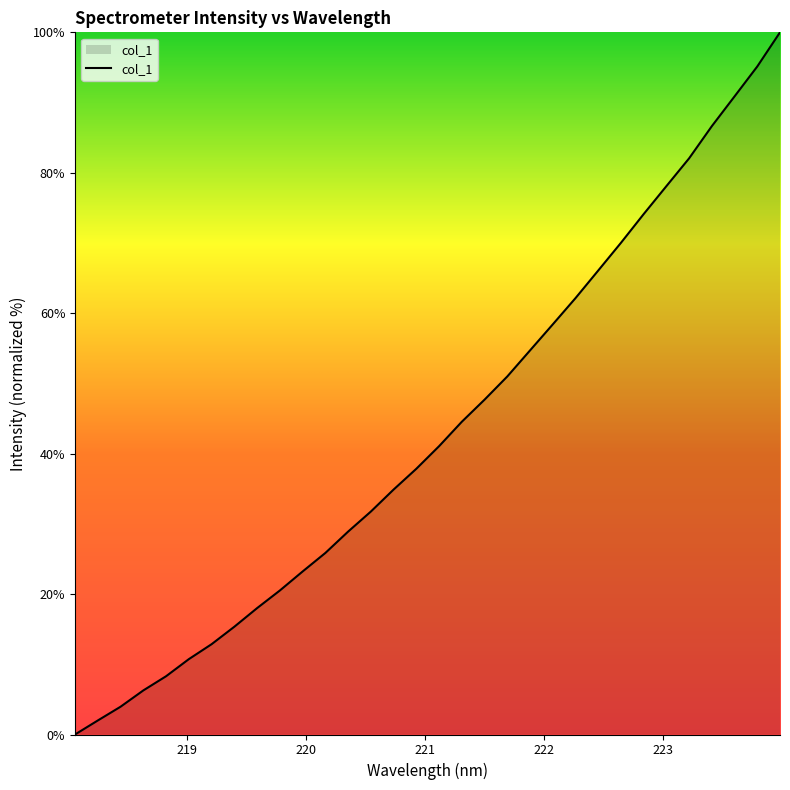

Does the chart have visible grid lines?

No